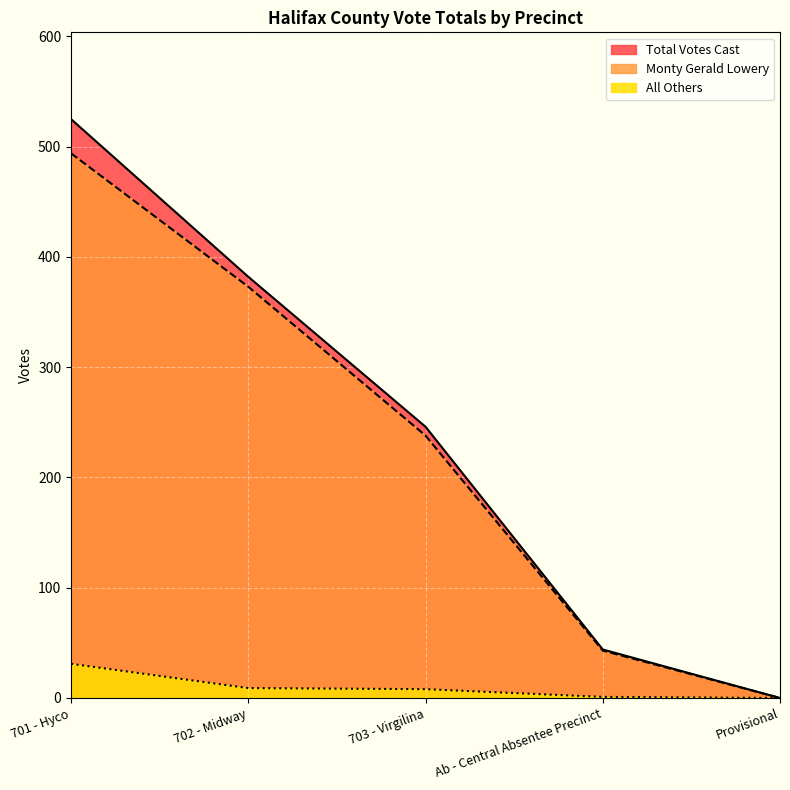

Reading left to right, transcribe all the data shown in this chart.

Monty Gerald Lowery: 701 - Hyco=494	702 - Midway=373	703 - Virgilina=238	Ab - Central Absentee Precinct=43	Provisional=0
All Others: 701 - Hyco=31	702 - Midway=9	703 - Virgilina=8	Ab - Central Absentee Precinct=1	Provisional=0
Total Votes Cast: 701 - Hyco=525	702 - Midway=382	703 - Virgilina=246	Ab - Central Absentee Precinct=44	Provisional=0